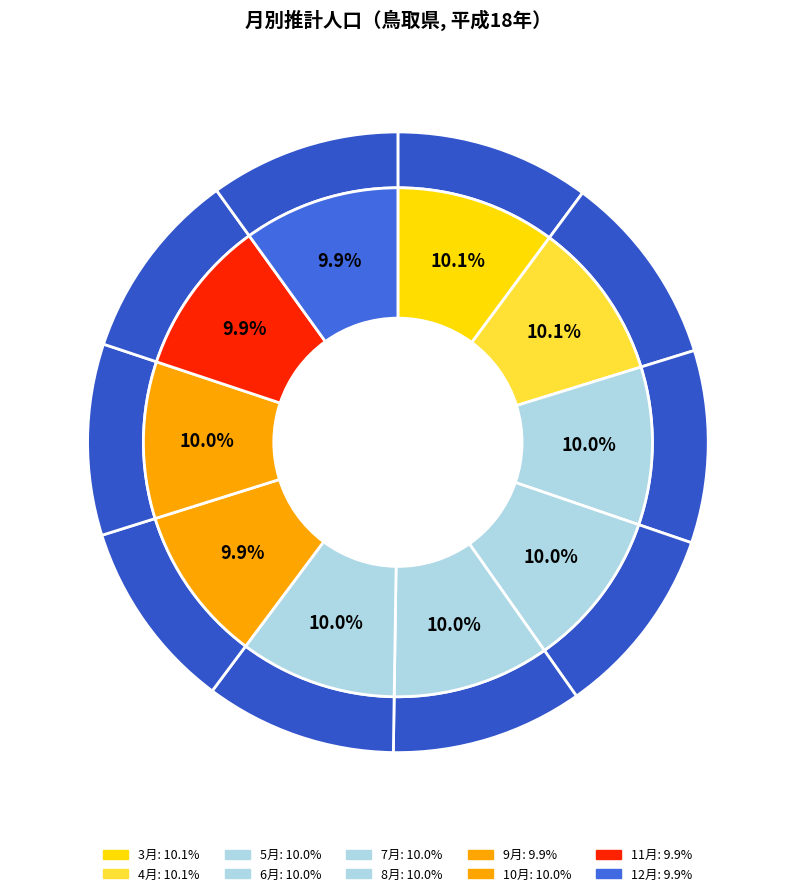

How many segments does this pie chart have?

10